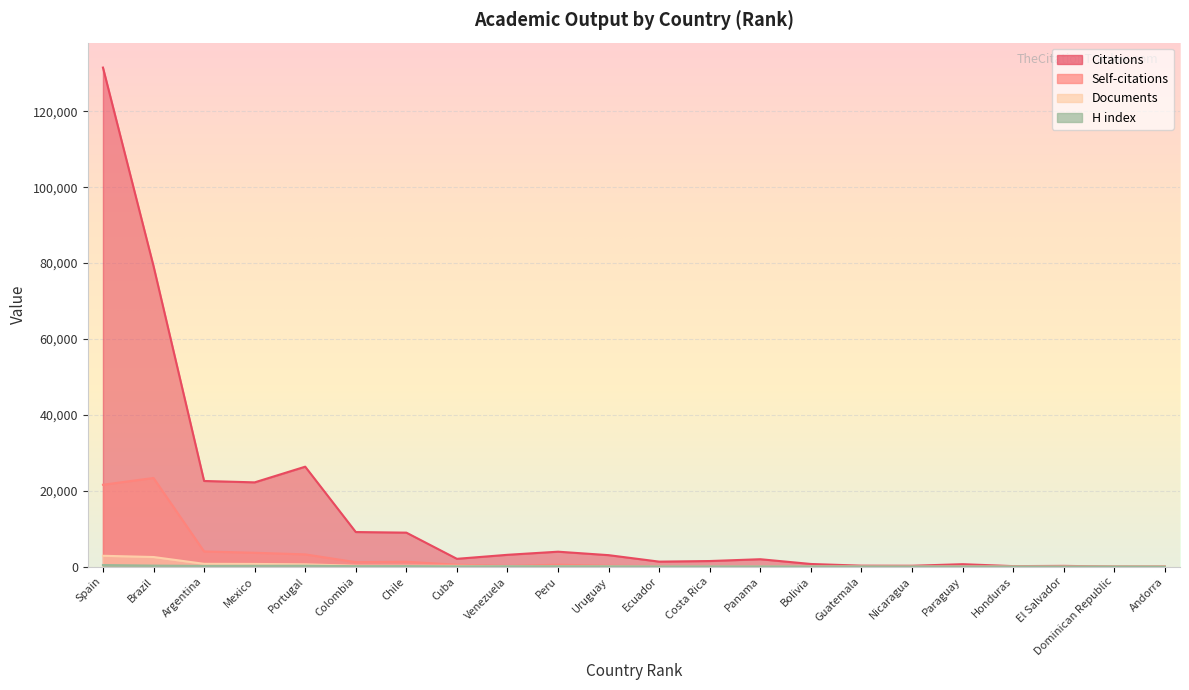

How many data points in Citations are less than 2068?

11